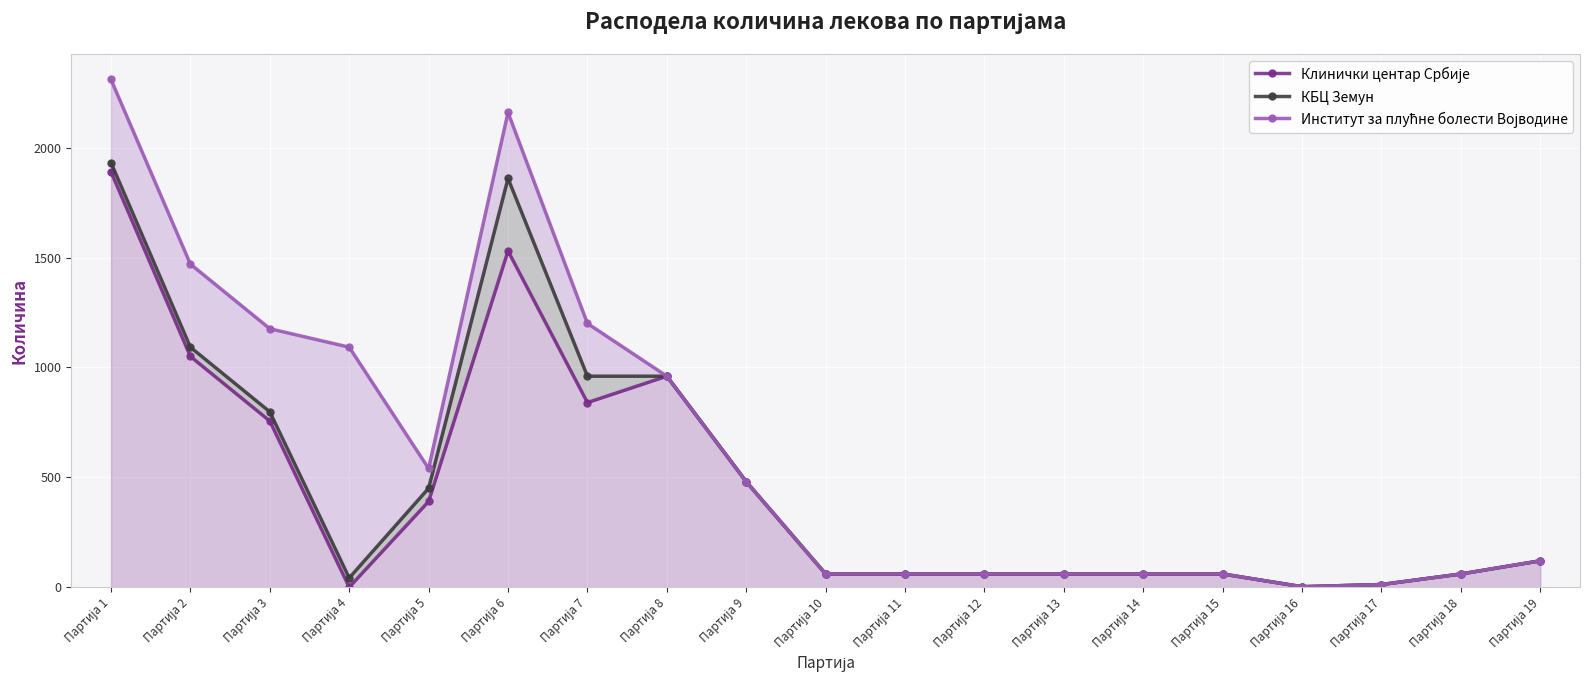

Between Партија 1 and Партија 10, which series saw the biggest shift?

Институт за плућне болести Војводине